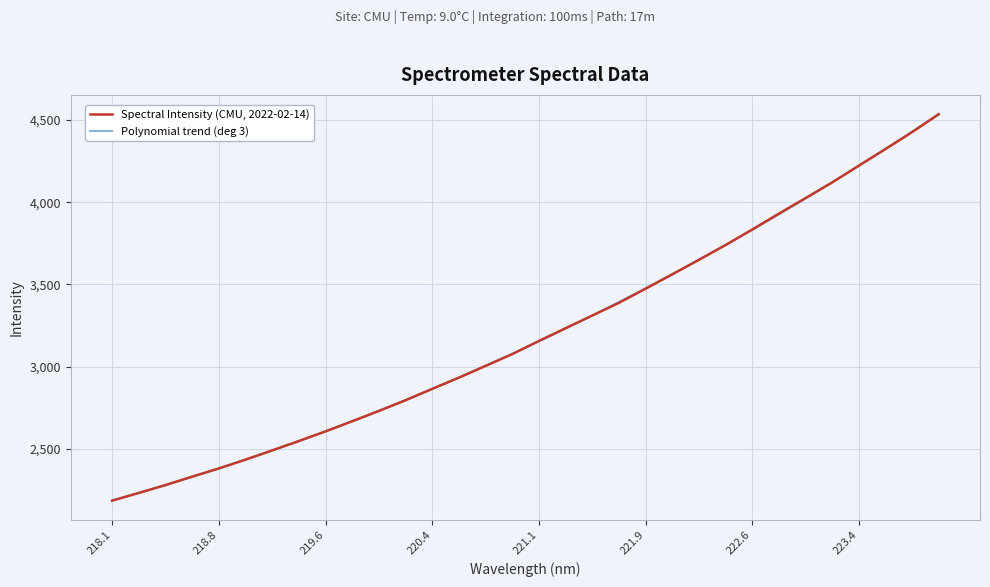

What position from the left is 220.9264?

16